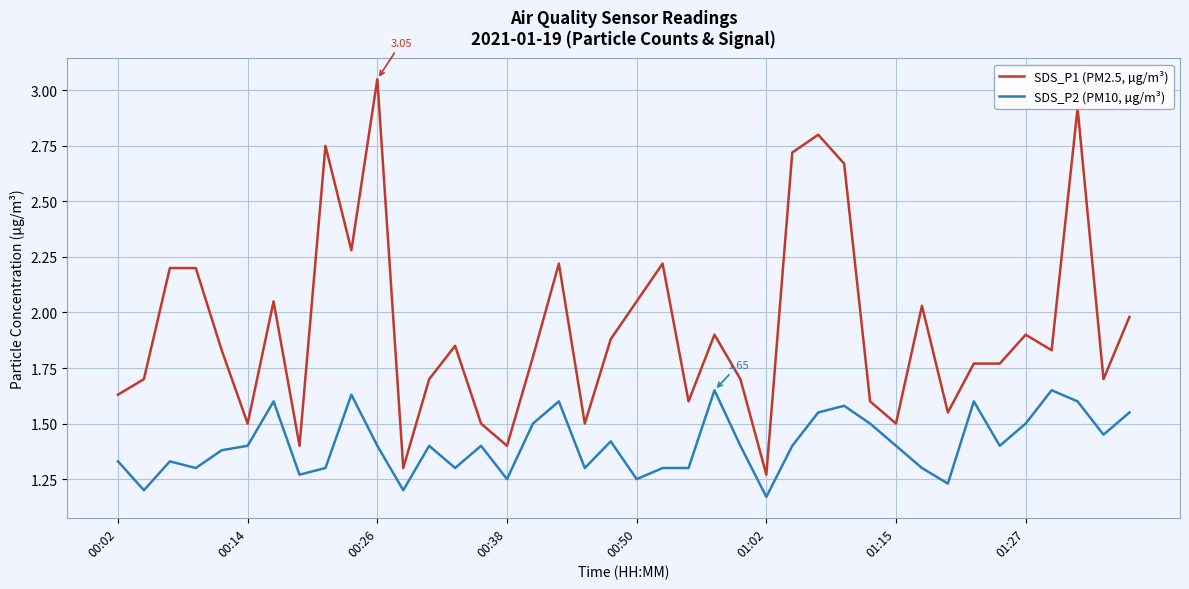

Which series has the widest spread of values?

SDS_P1 (PM2.5, µg/m³)